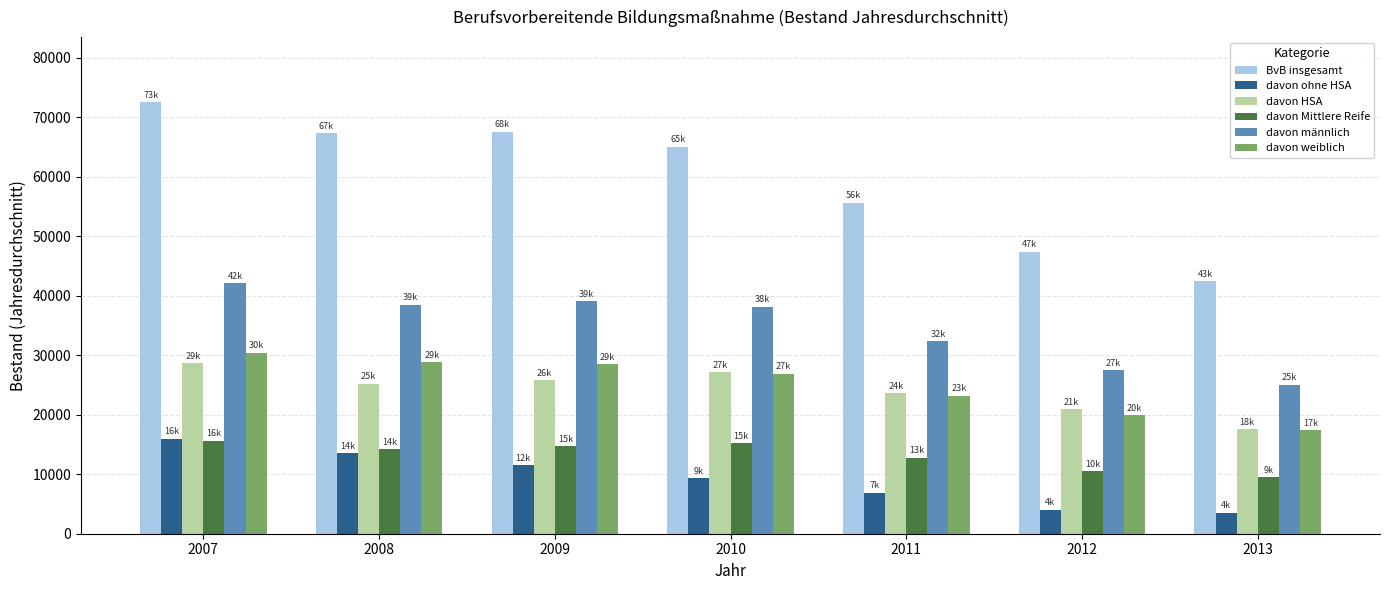

Where is davon männlich nearest to the value 33605?

2011